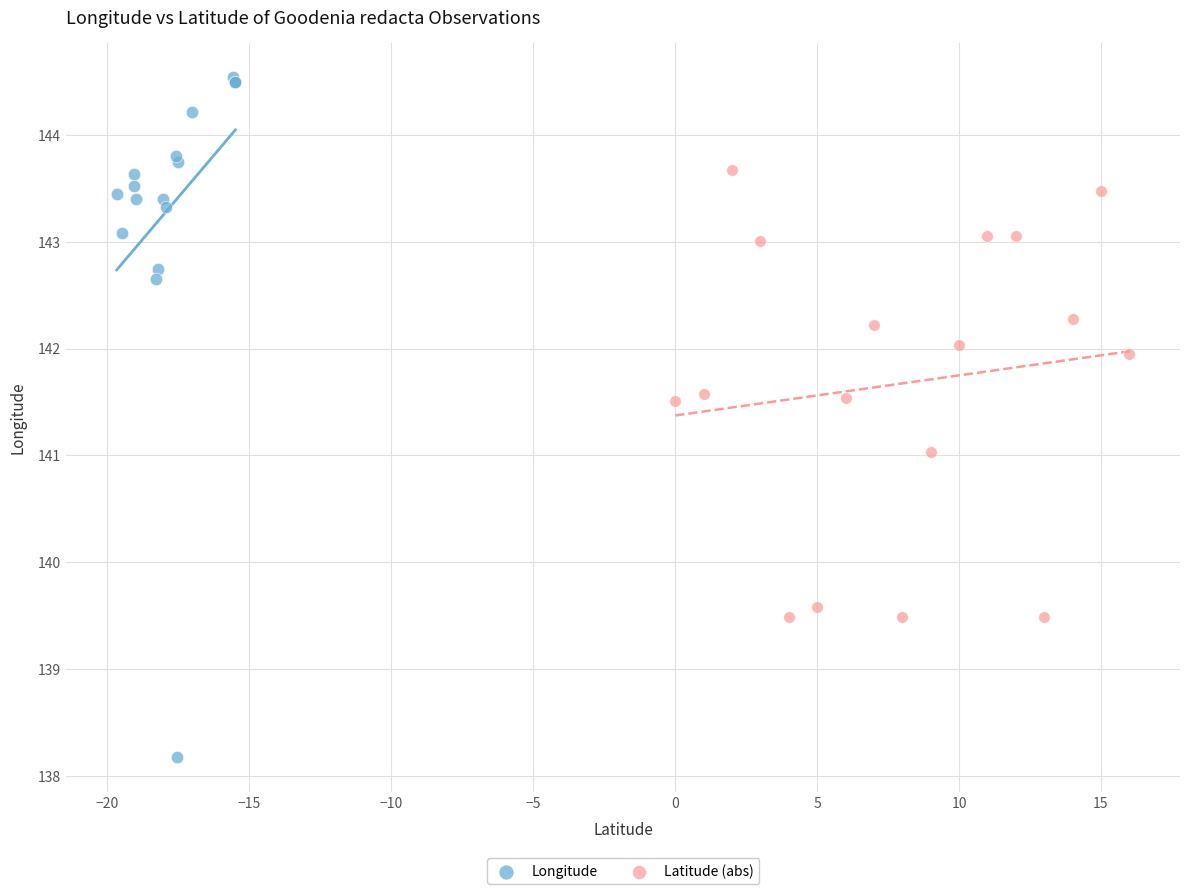

What are all the series names shown in the legend?

Longitude, Latitude (abs)